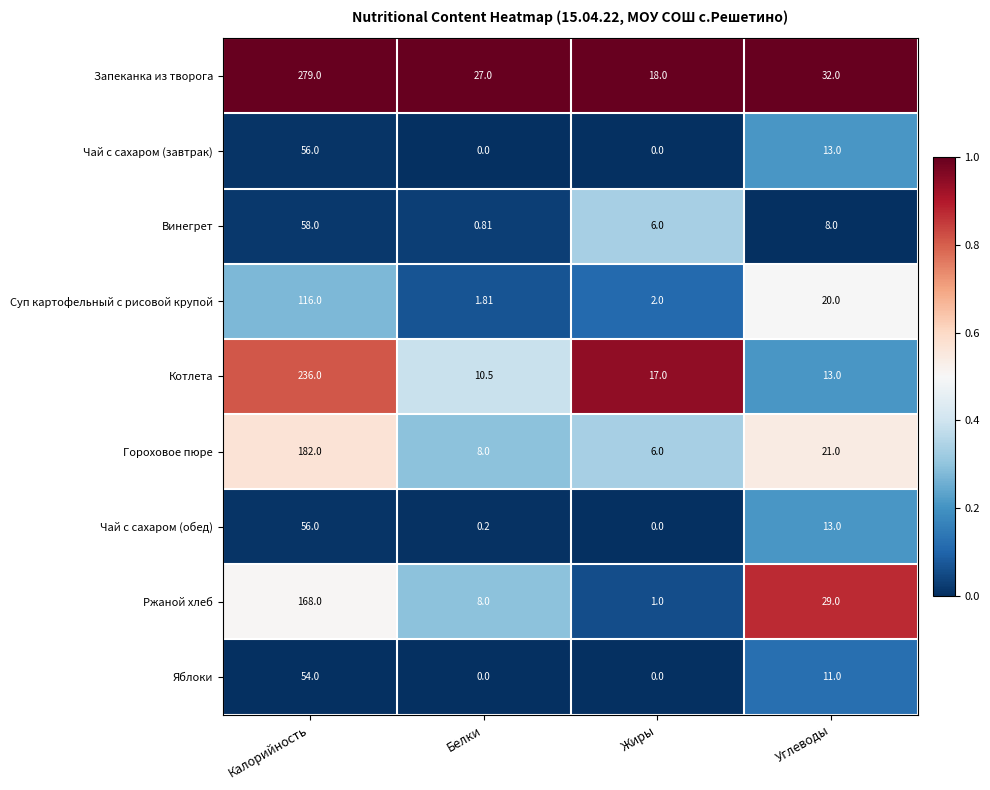

At which label does Чай с сахаром (завтрак) first exceed 13?

Калорийность